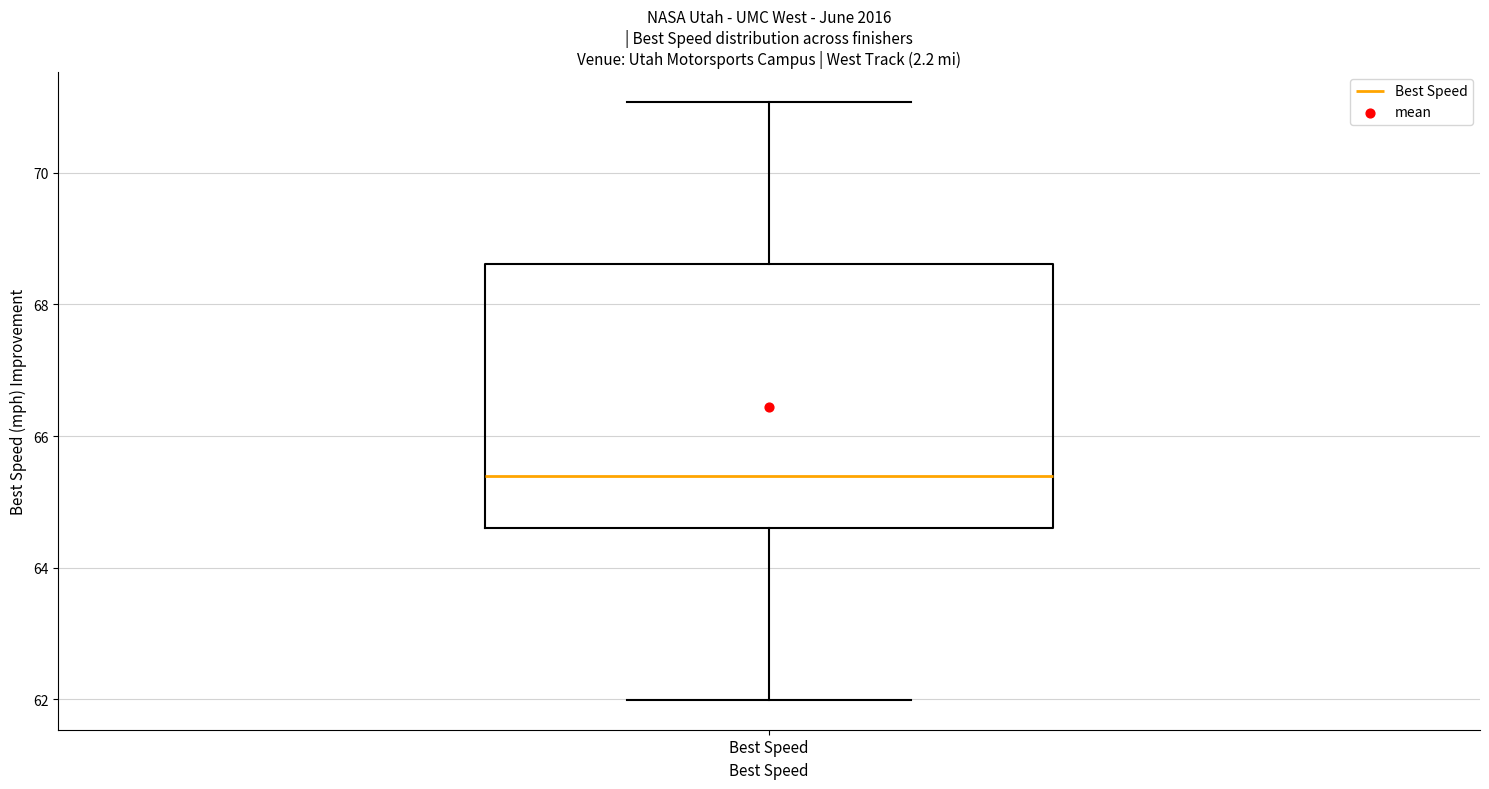

Transcribe this box plot: give where the median line is, the range the box spans, and where the two whiskers end, as read against the y-axis. The values are not printed on the chart, so give them approximately, as read against the axis.

median 65.4, box 64.6 to 68.6, whiskers 62.0 to 71.0